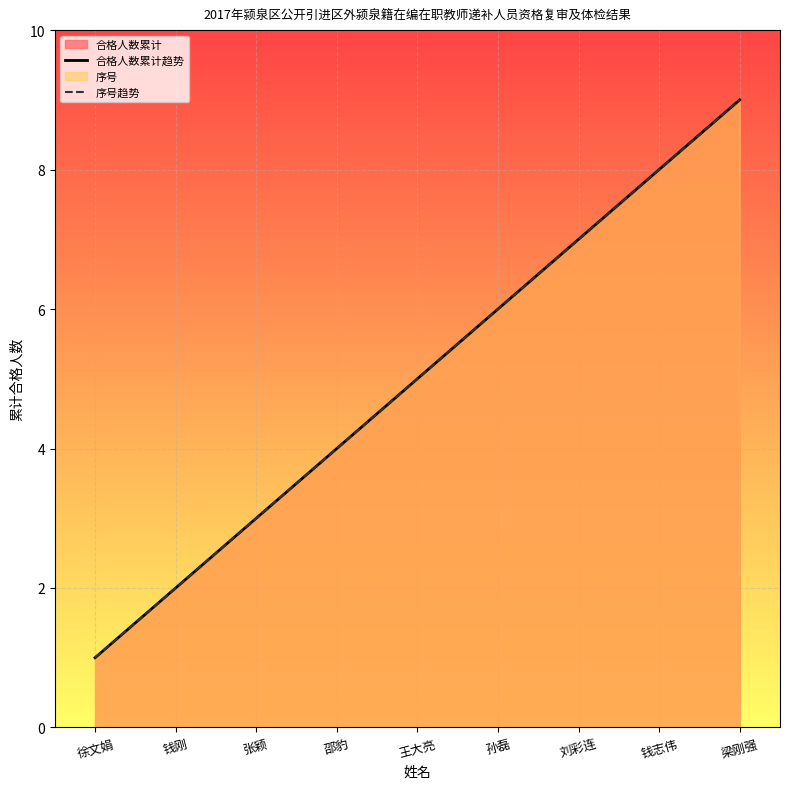

Is the value of 合格人数累计趋势 at 孙磊 greater than the value of 序号趋势 at 邵豹?

Yes